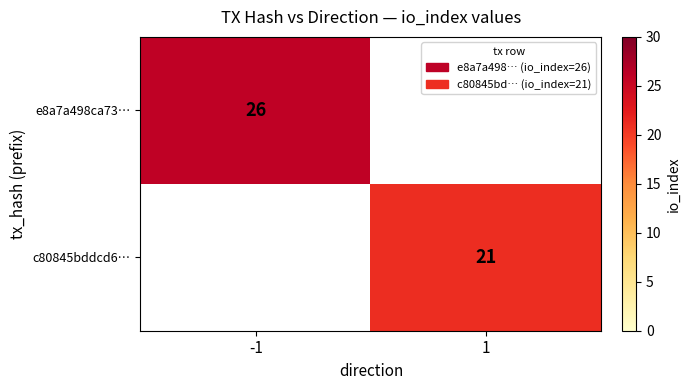

Is the value of c80845bddcd6… at 1 greater than the value of e8a7a498ca73… at -1?

No